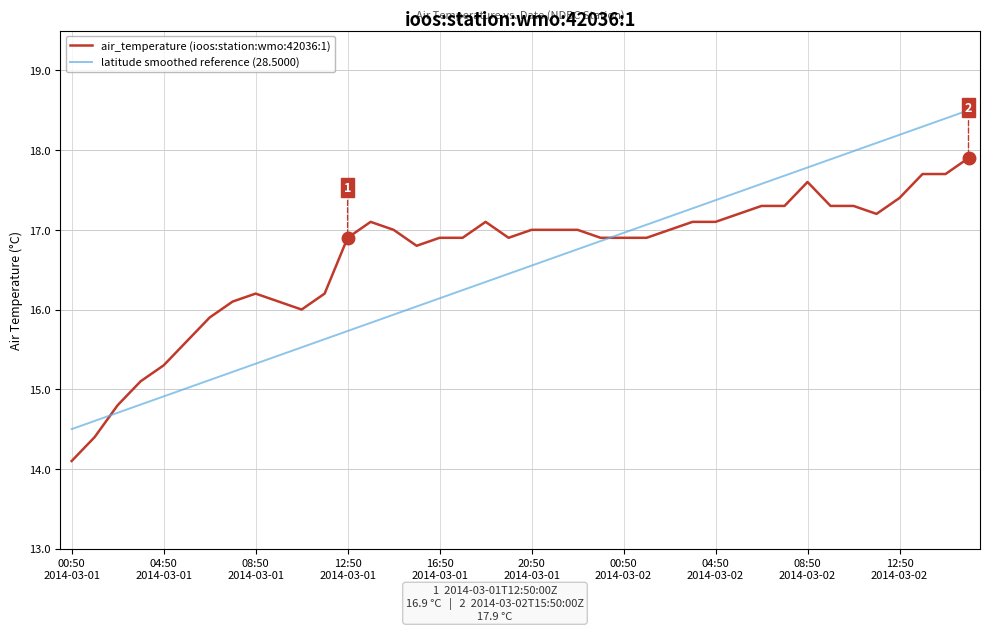

Rank the series by their maximum value, from highest to lowest.

latitude smoothed reference (28.5000), air_temperature (ioos:station:wmo:42036:1)